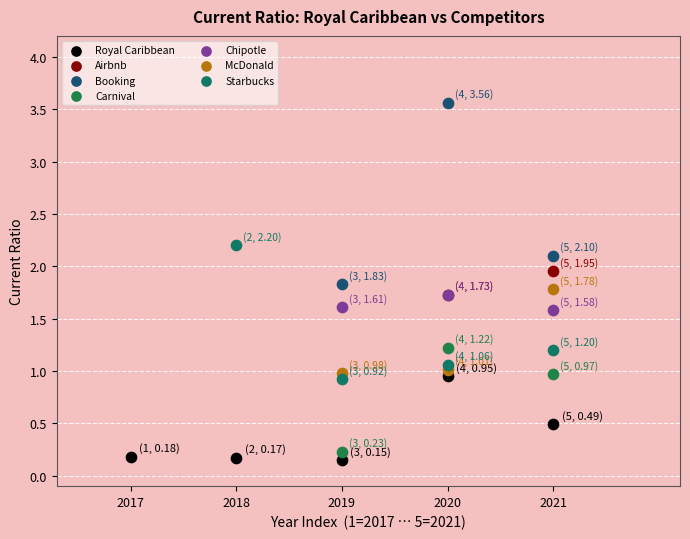

Which series contains the lowest Y value?

Royal Caribbean